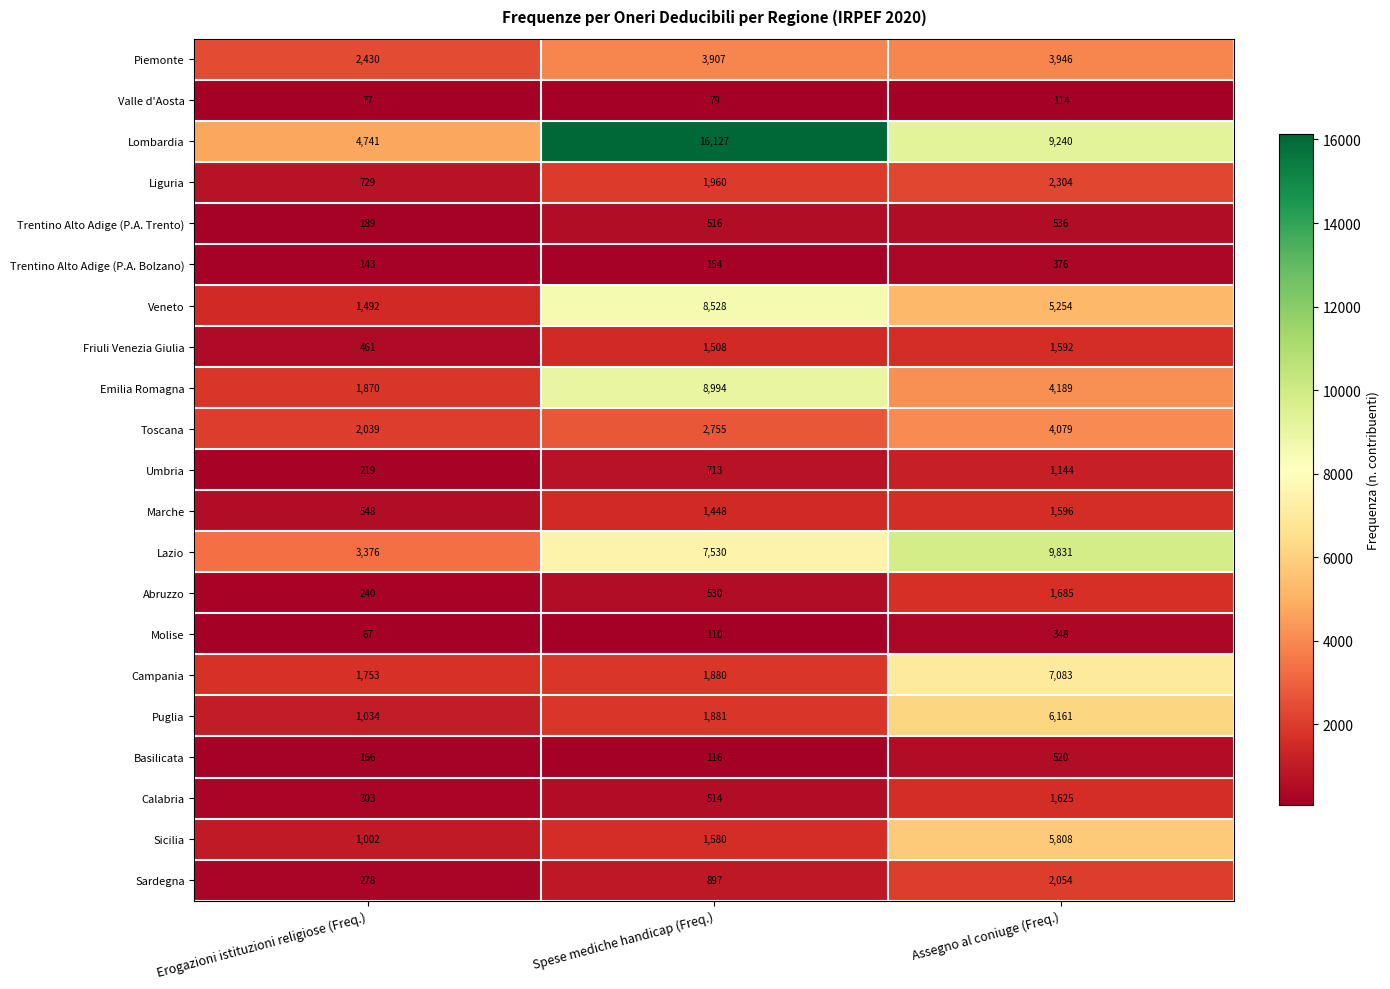

What is the difference between the maximum and second lowest values in the Marche series?

148